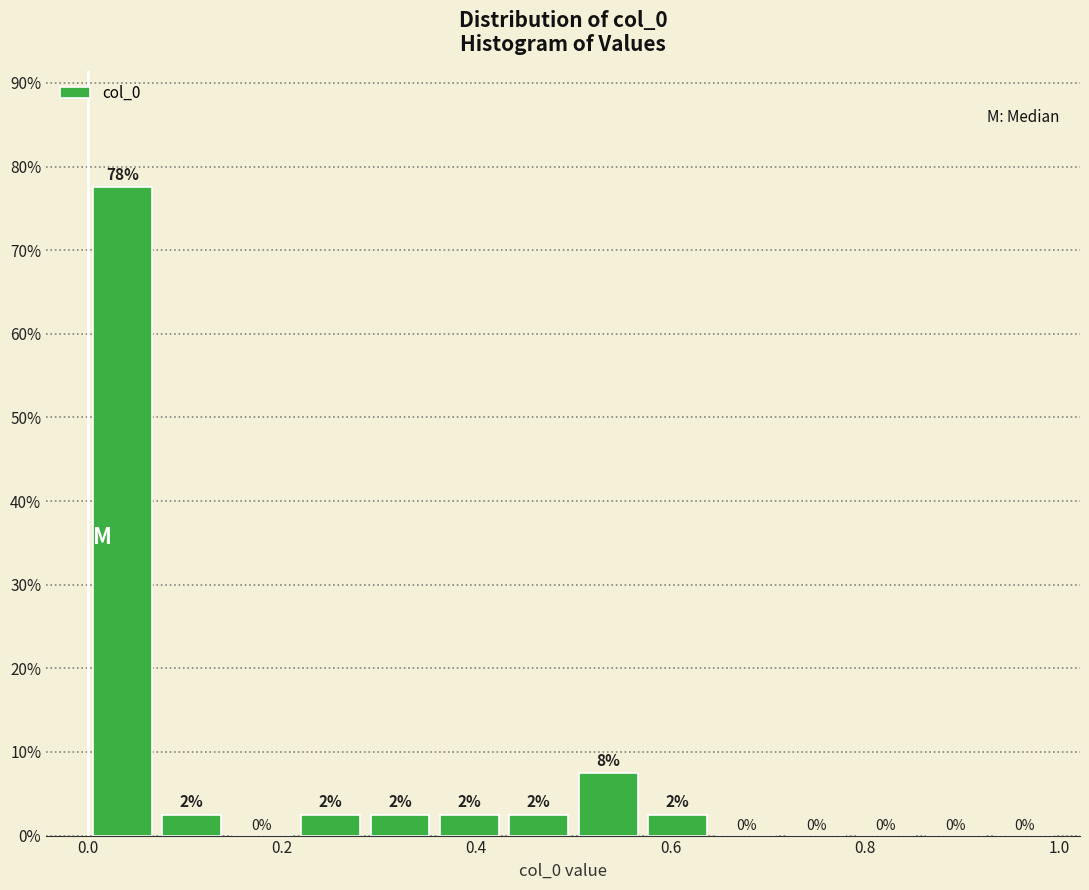

Read against the x-axis, roughly where is the centre of the tallest bar?

0.04